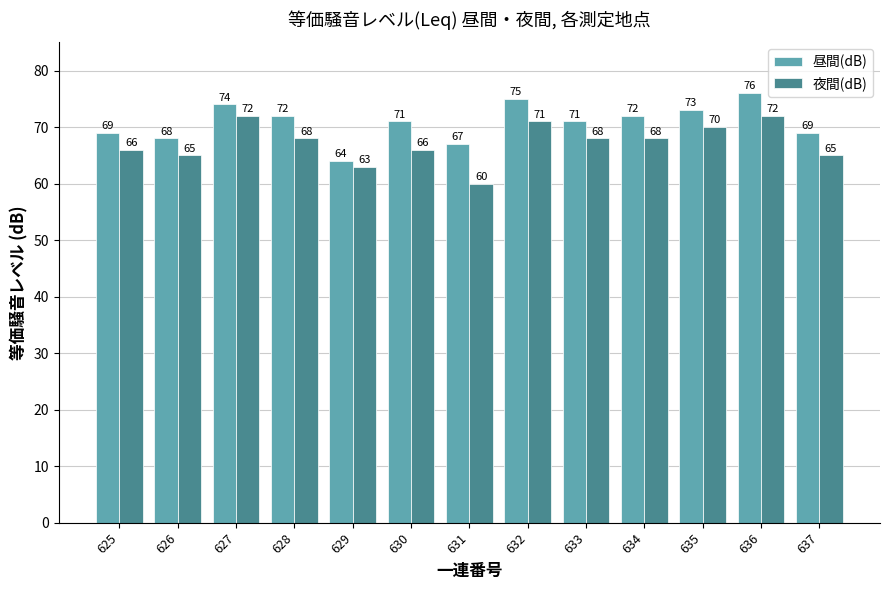

What is the average value of the 昼間(dB) series?

71